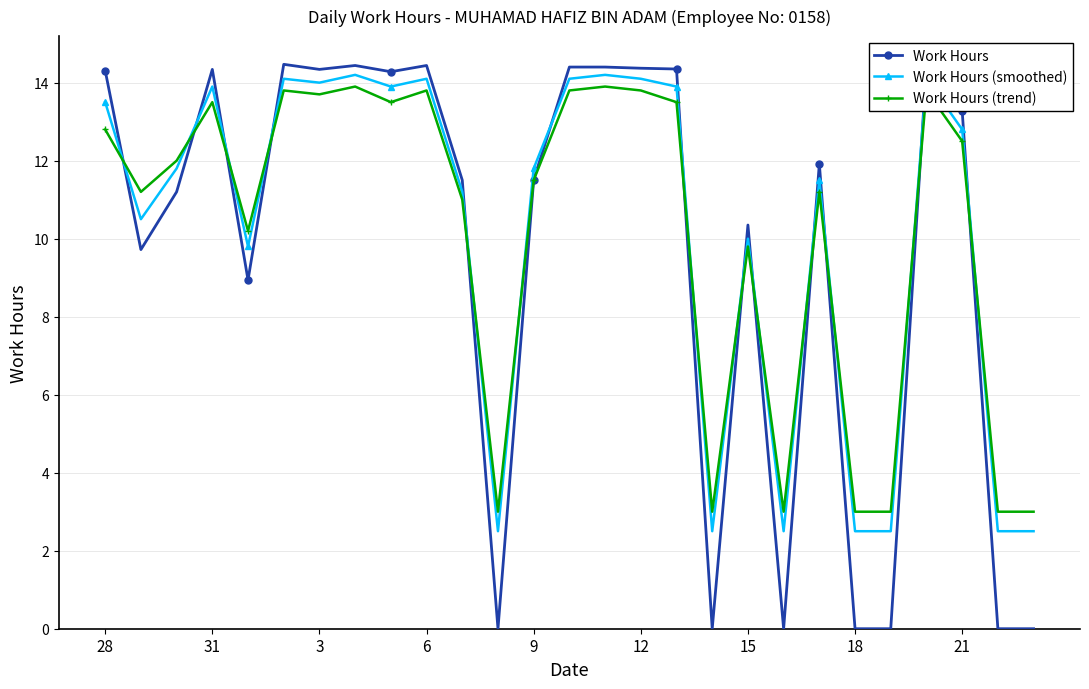

True or false: Work Hours (trend) has more than 2 interior local peaks.

True